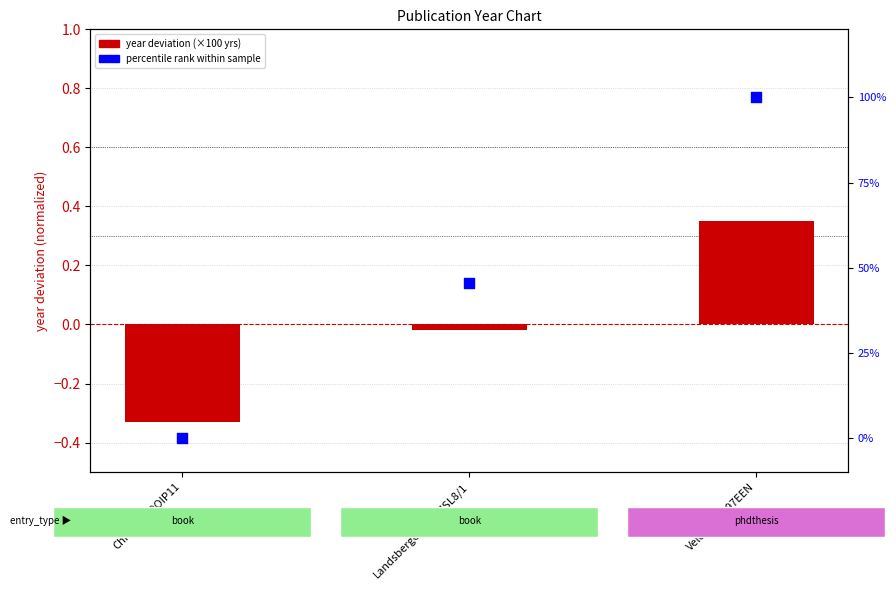

What is the total value across all series at Landsberger1960MSL8/1?

0.4